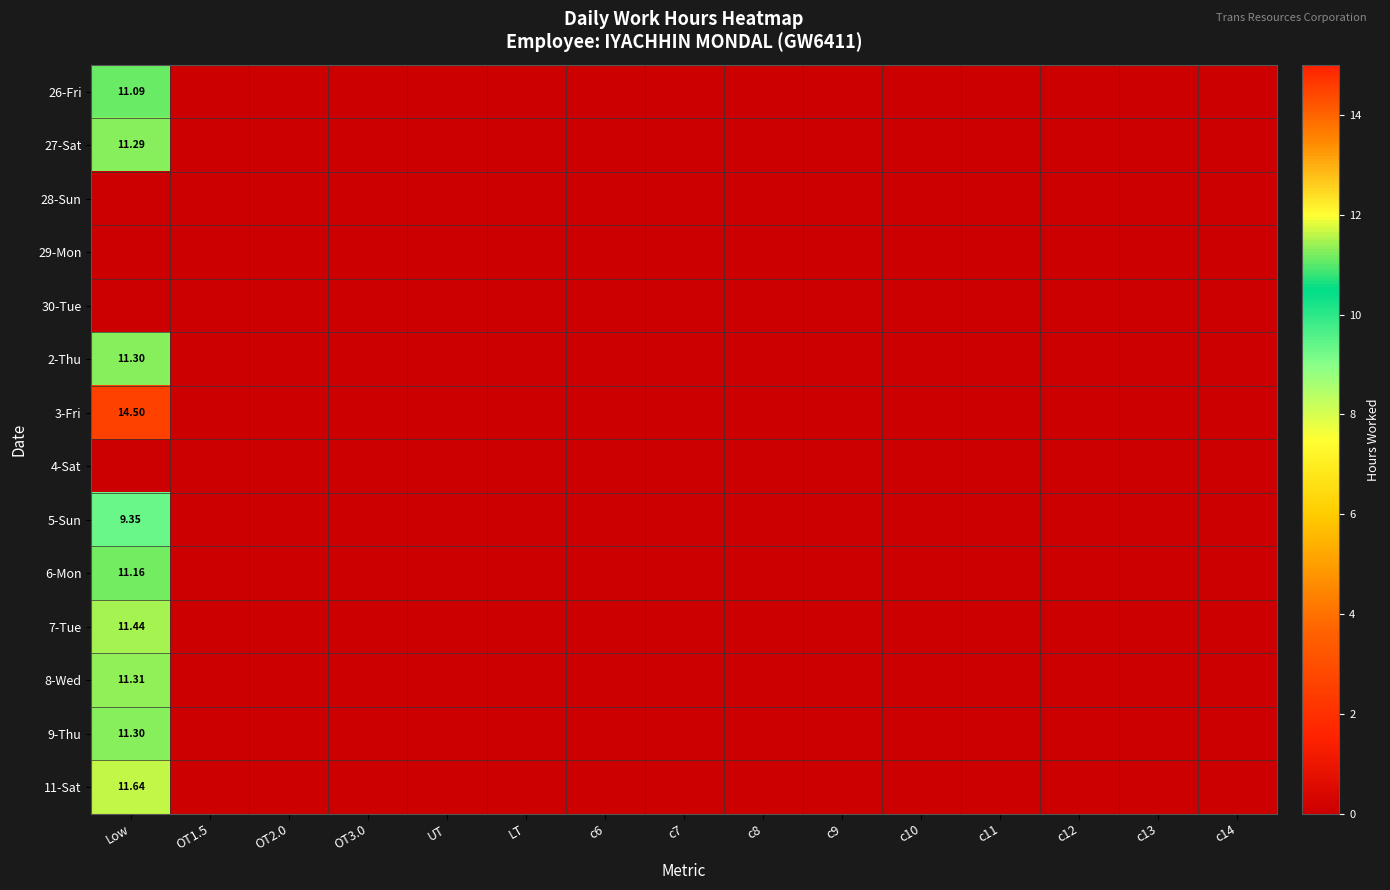

Is it true that 8-Wed equals 0.0 at LT?

True